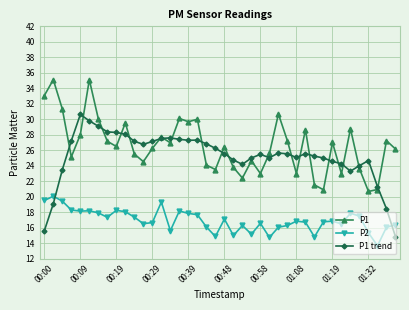

What are all the series names shown in the legend?

P1, P2, P1 trend